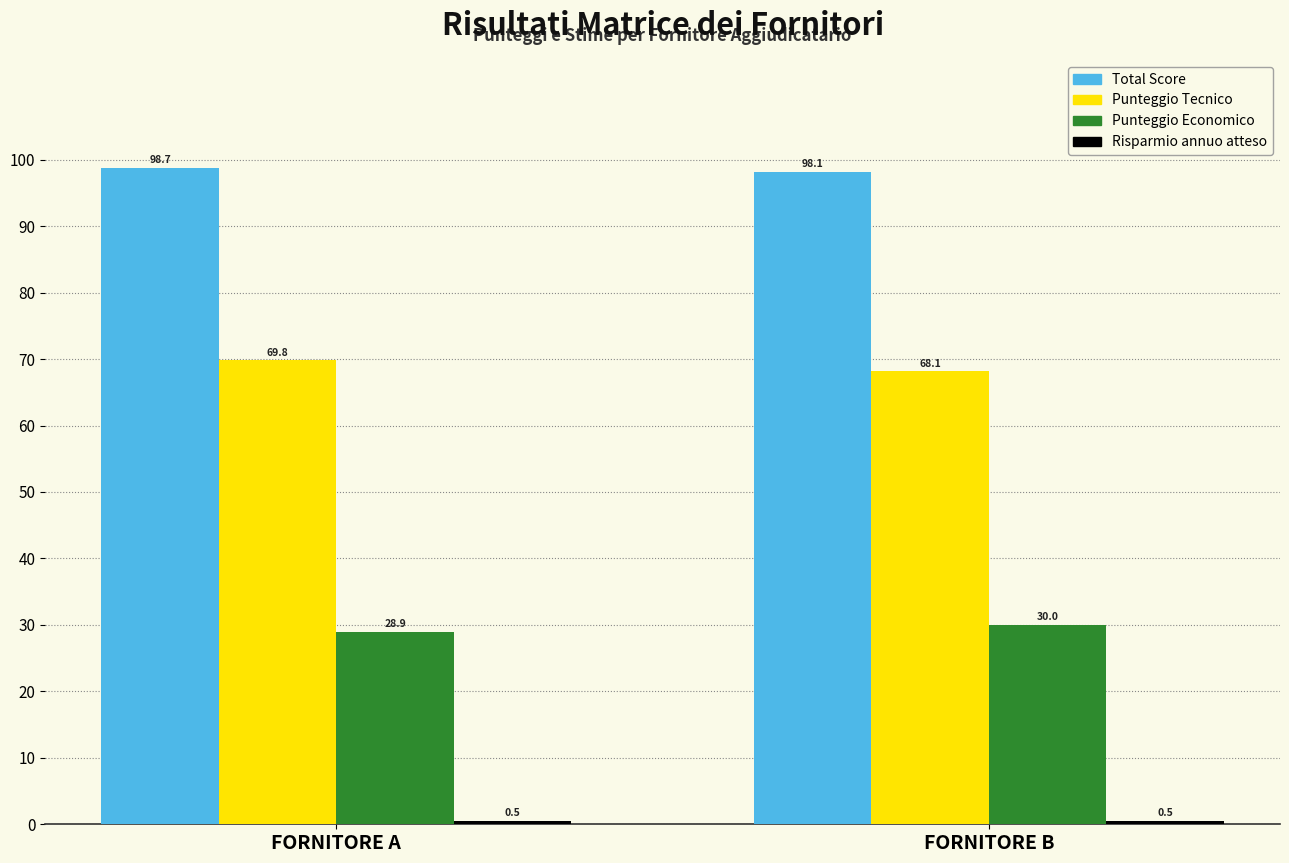

What is the average value of the Total Score series?

98.4